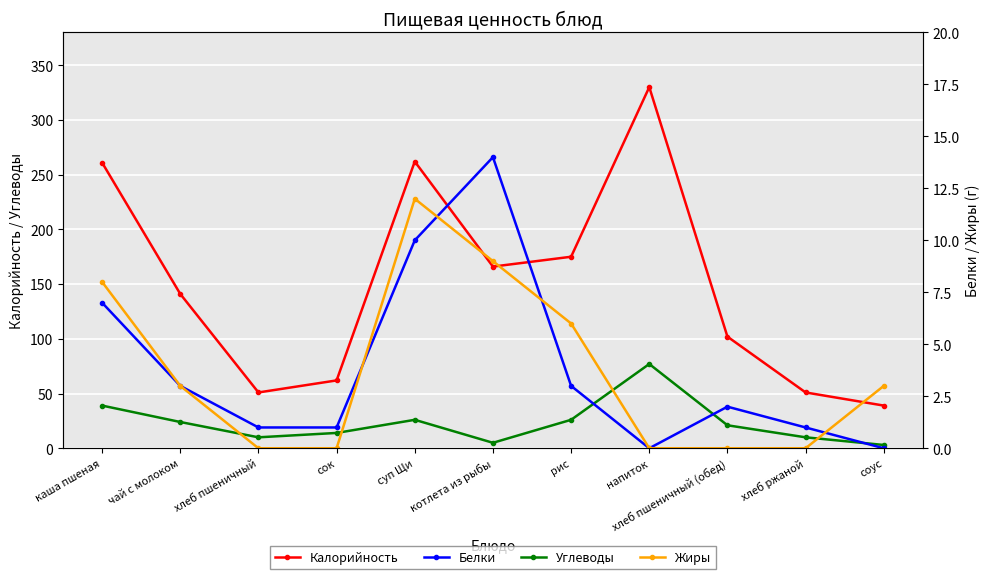

True or false: Калорийность and Углеводы intersect in this chart.

False